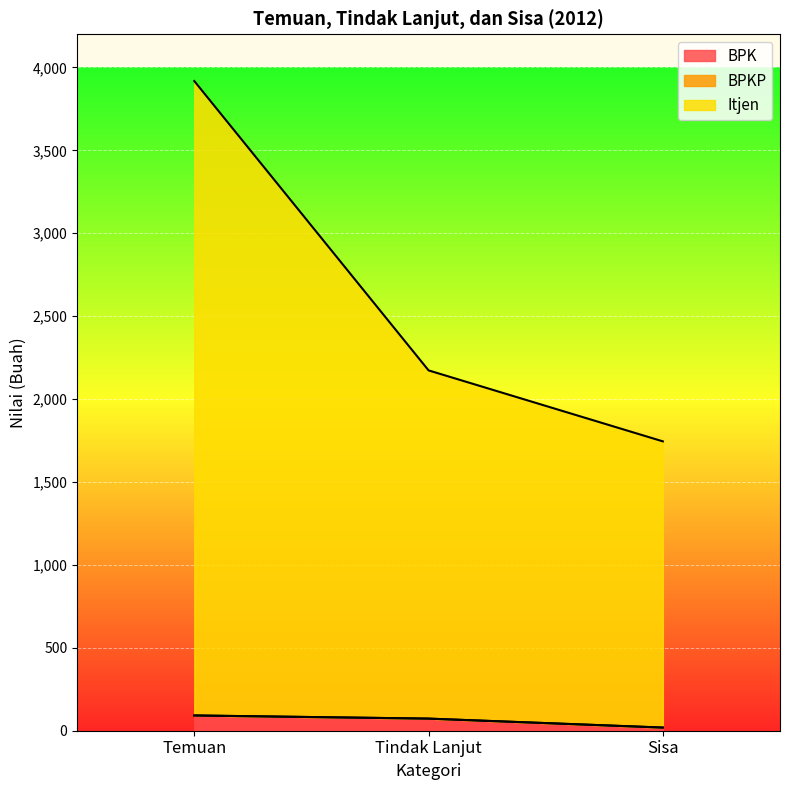

What position from the right is Temuan?

3